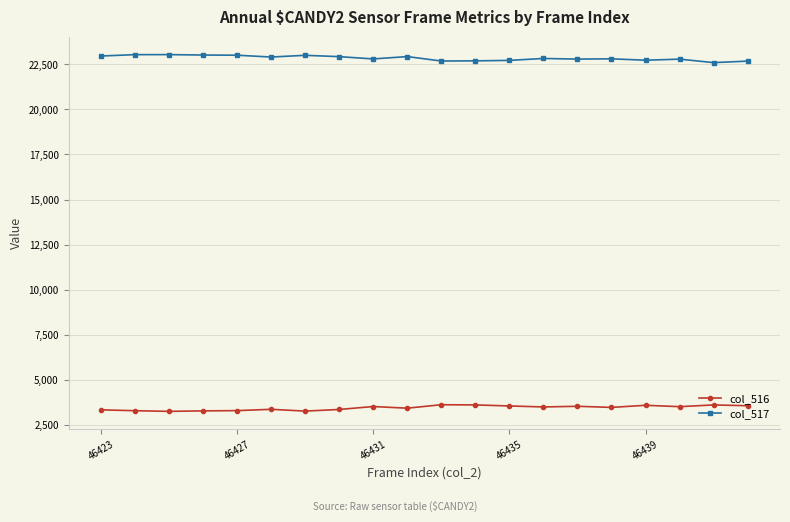

What is the maximum value for col_516?

3615